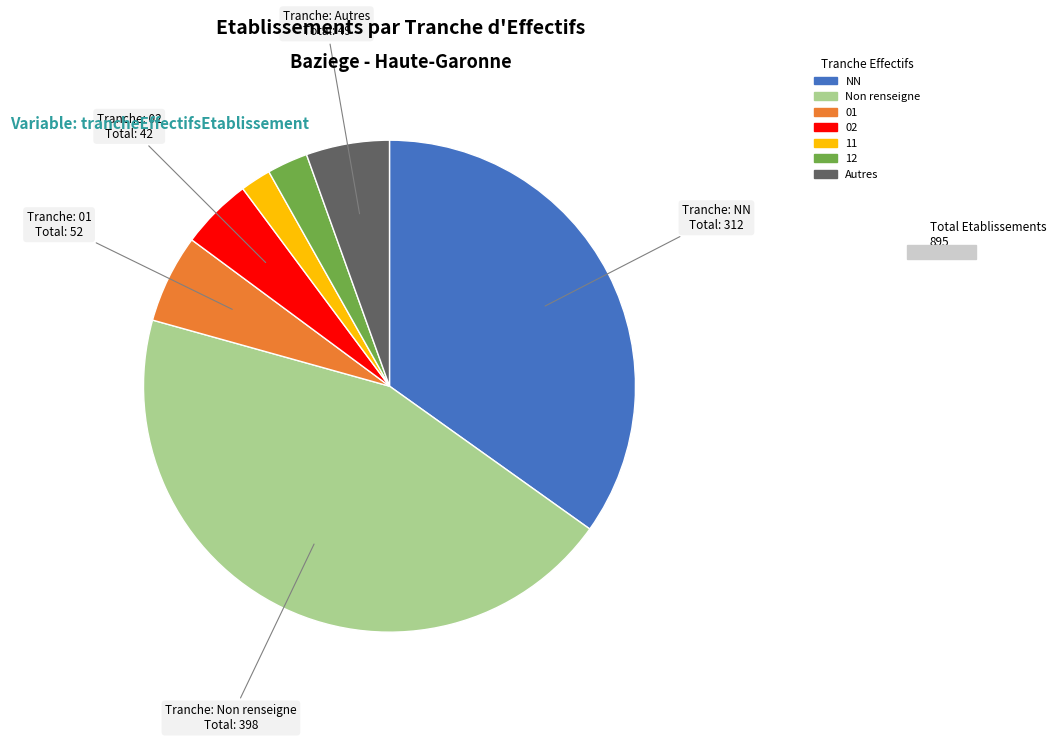

Is there any slice that represents more than half of the pie?

No